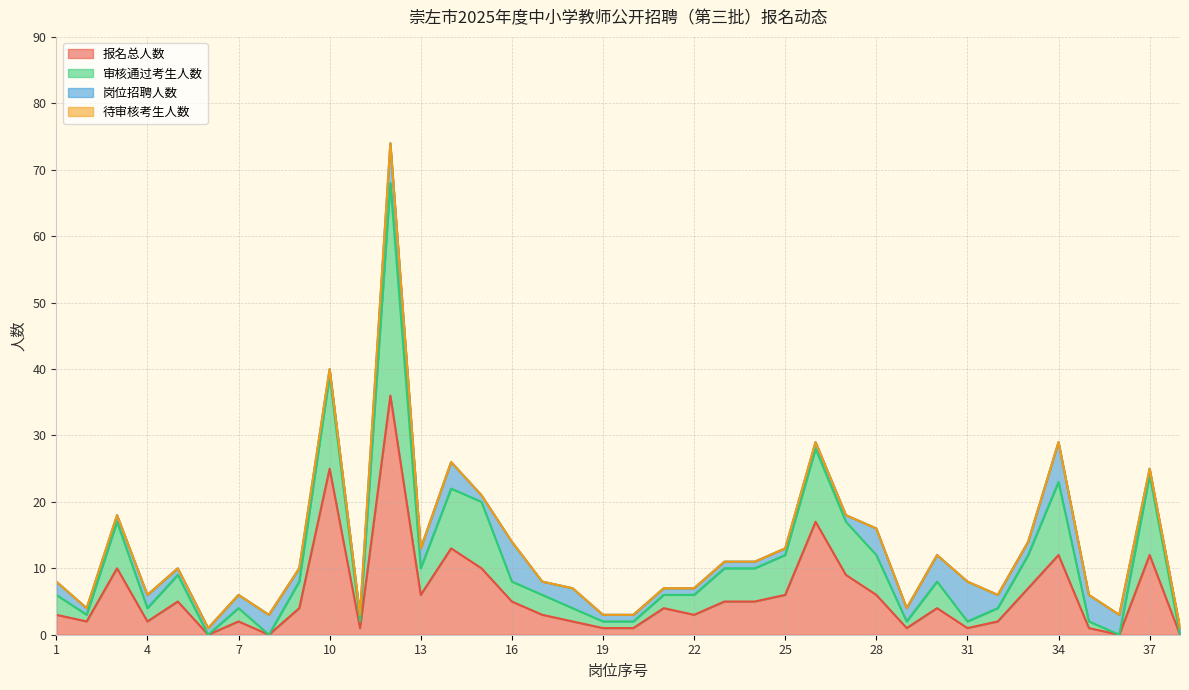

Does the chart have visible grid lines?

Yes